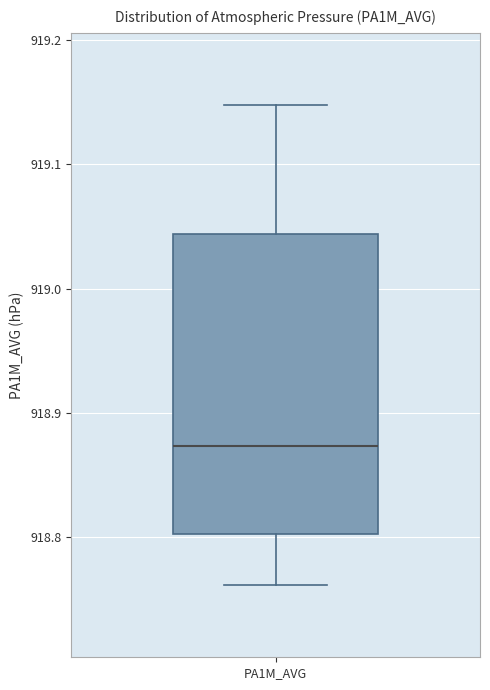

Read this box plot against the y-axis: the position of the median line, the range covered by the box, and the ends of both whiskers. The values are not printed on the chart, so give them approximately, as read against the axis.

median 918.87, box 918.80 to 919.04, whiskers 918.76 to 919.15